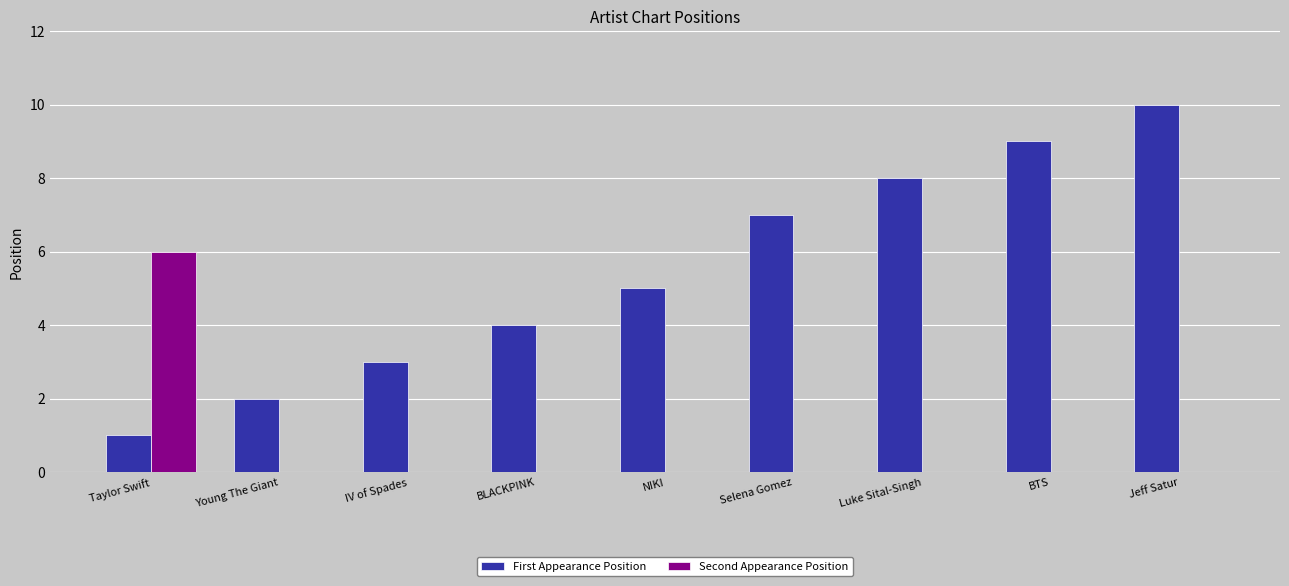

Which category has the highest value across all series?

Jeff Satur